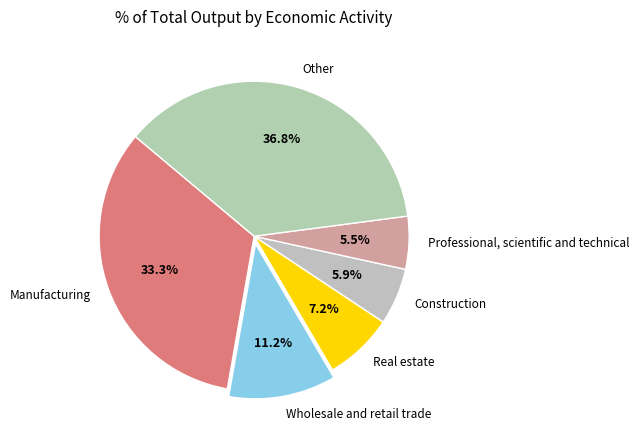

To the nearest percent, what is the difference between the largest and smallest slice percentages?

31%